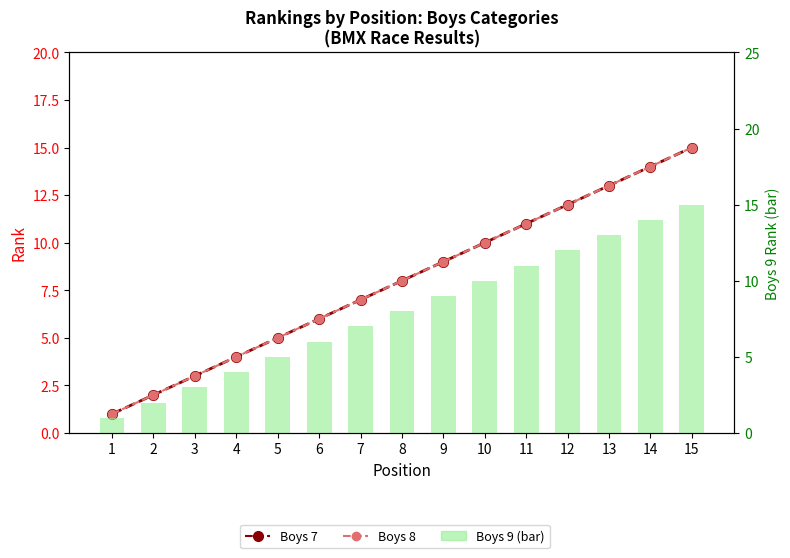

How many values in the Boys 9 (bar) series are below 8?

7